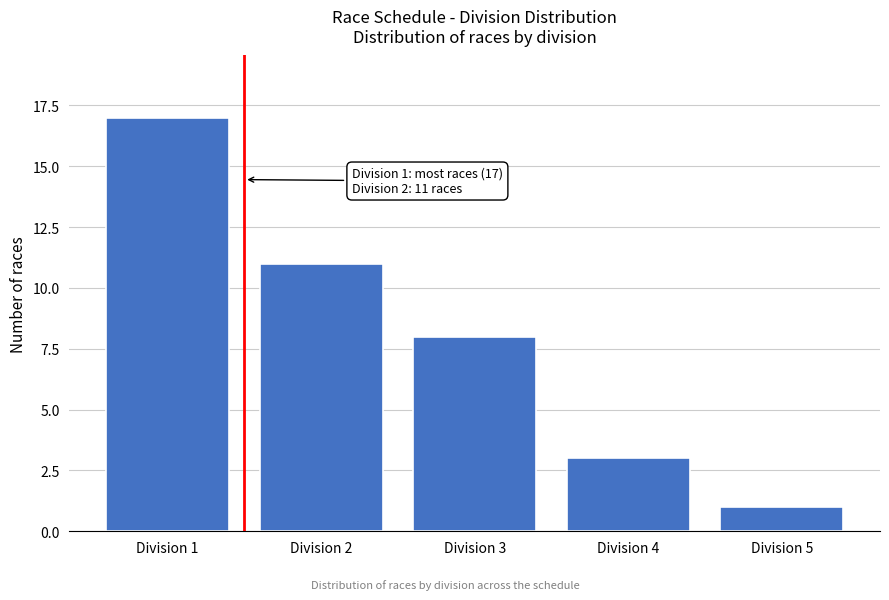

Reading right to left, transcribe all the data shown in this chart.

Division 5=1	Division 4=3	Division 3=8	Division 2=11	Division 1=17